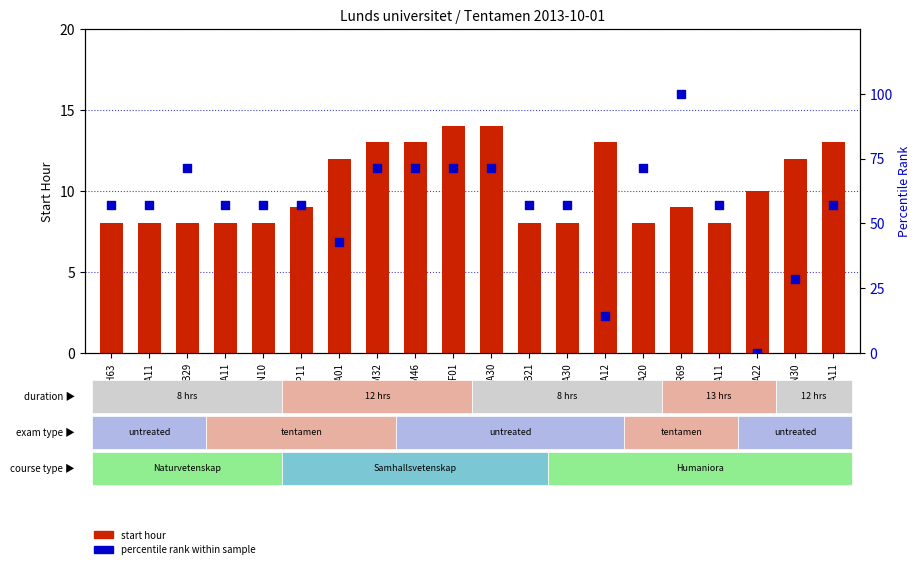

At which category is the sum across all series the highest?

BIOR69